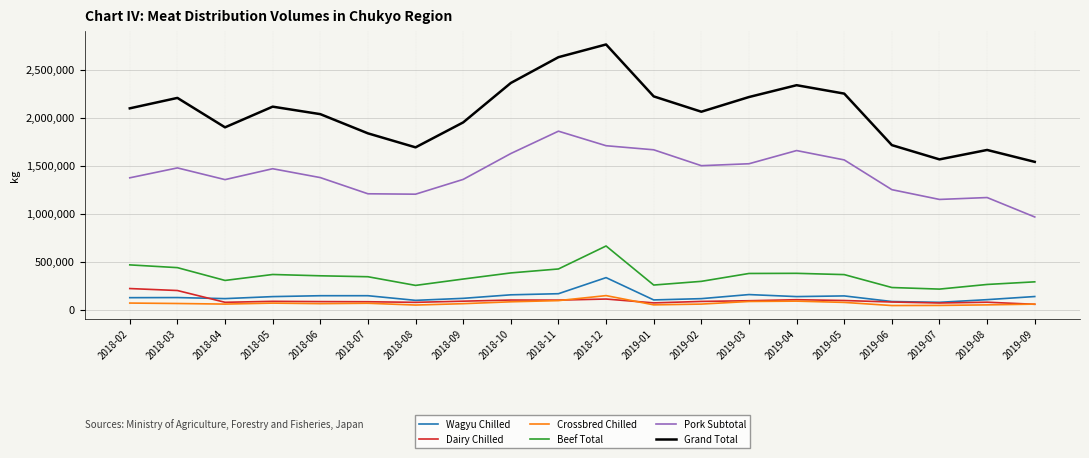

At which category is the sum across all series the highest?

2018-12